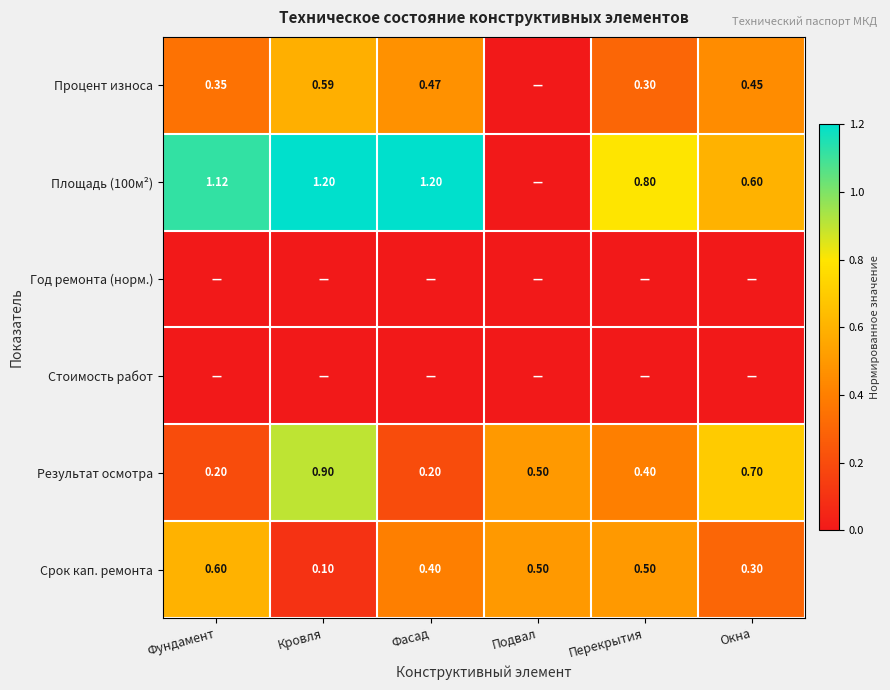

Count the number of data series in this chart.

6